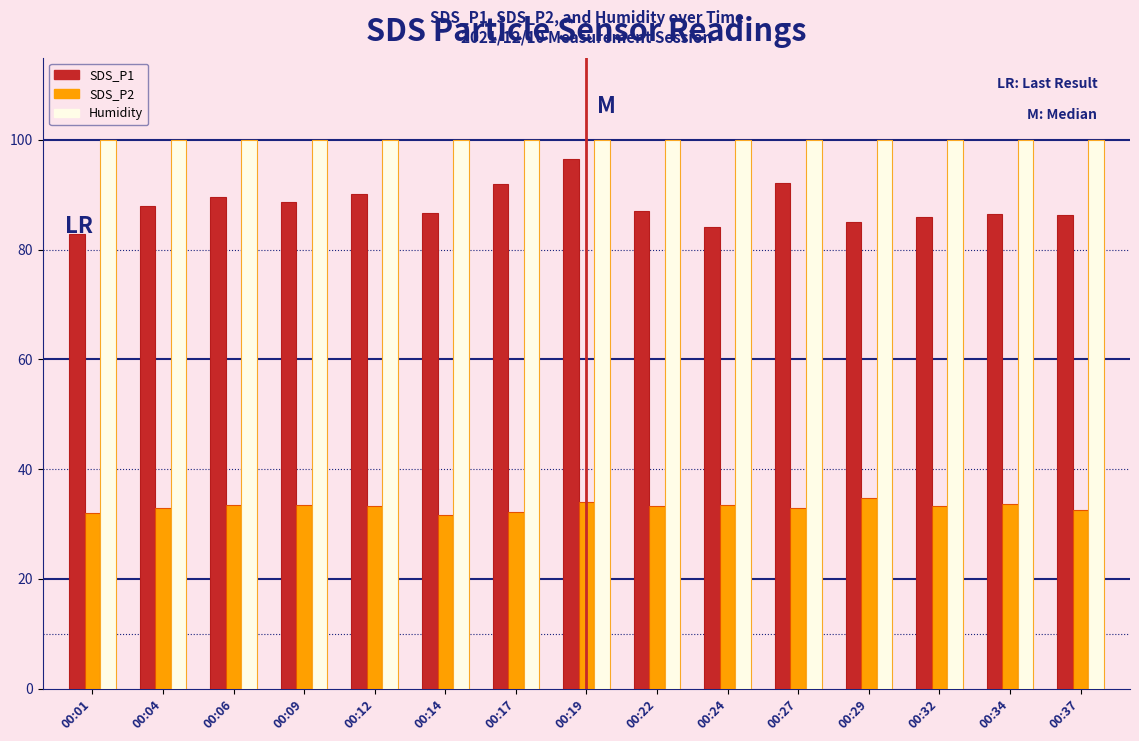

What is the maximum value shown in the chart?

99.9